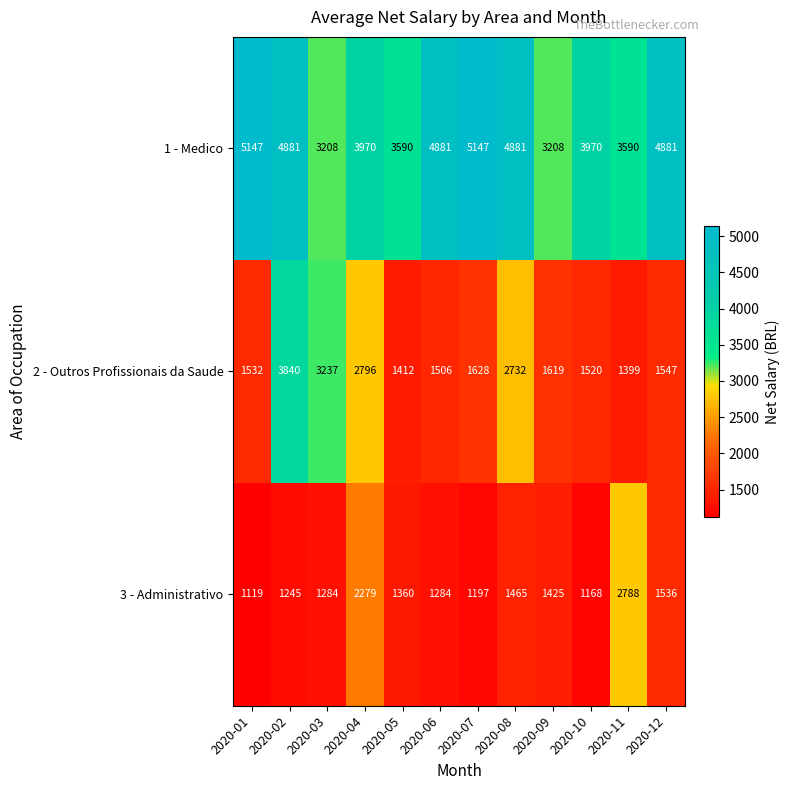

Which series has the largest range (max minus min)?

2 - Outros Profissionais da Saude